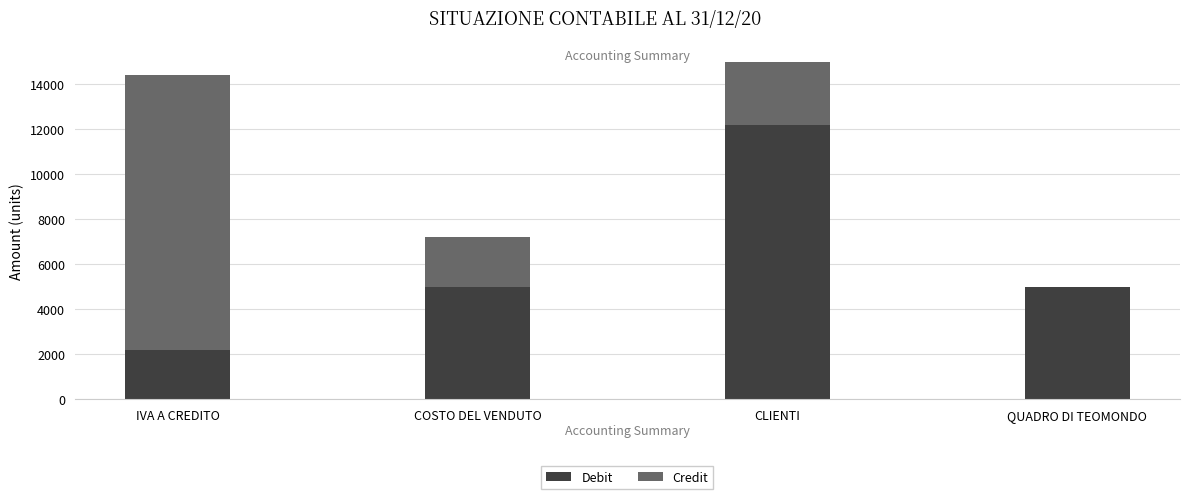

What are all the series names shown in the legend?

Debit, Credit